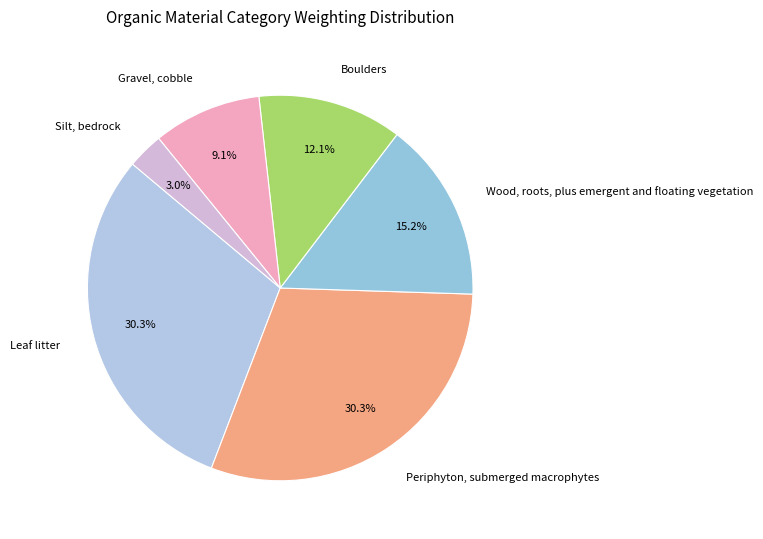

What percentage is NOT represented by Boulders?

87.9%